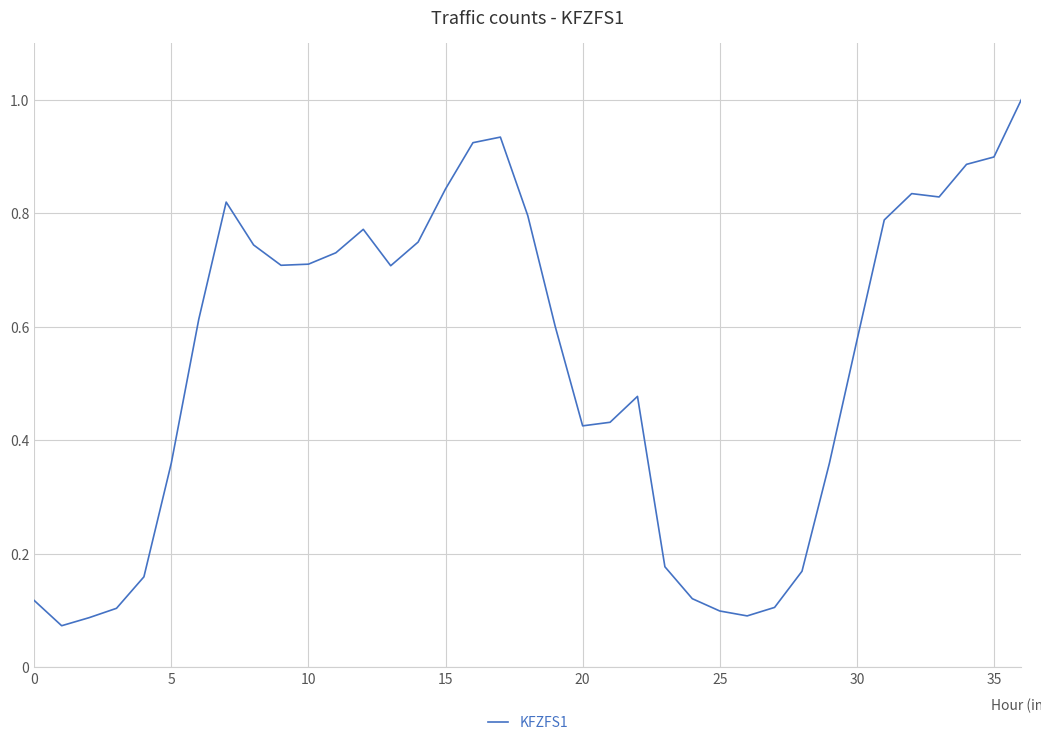

What is the maximum value shown in the chart?

1.0